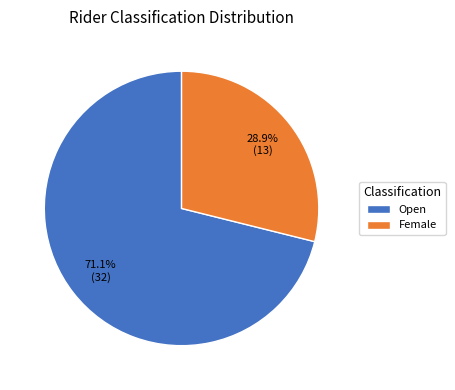

Rank the categories by value from lowest to highest.

Female, Open